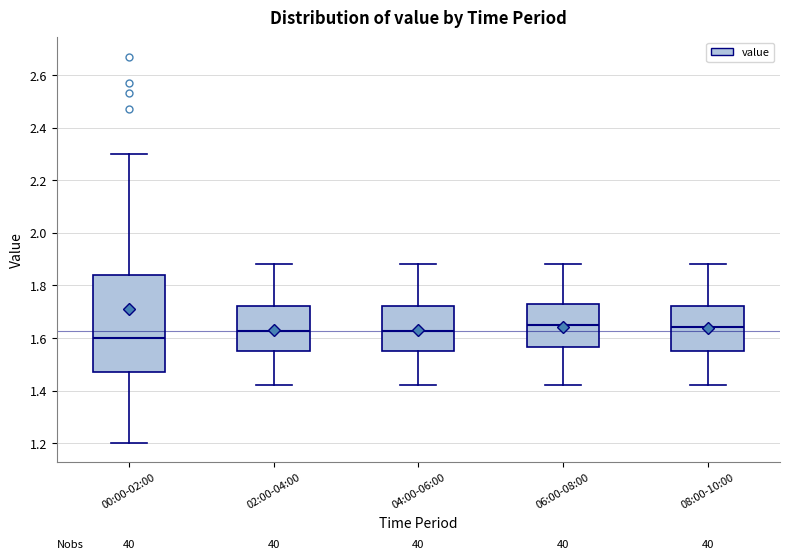

Reading left to right, transcribe this box plot: for each box, give where its median line is, the range the box spans, and where its two whiskers end, as read against the y-axis. The values are not printed on the chart, so give them approximately, as read against the axis.

00:00-02:00: median 1.60, box 1.48 to 1.84, whiskers 1.20 to 2.30
02:00-04:00: median 1.62, box 1.56 to 1.72, whiskers 1.42 to 1.88
04:00-06:00: median 1.62, box 1.56 to 1.72, whiskers 1.42 to 1.88
06:00-08:00: median 1.66, box 1.56 to 1.74, whiskers 1.42 to 1.88
08:00-10:00: median 1.64, box 1.56 to 1.72, whiskers 1.42 to 1.88